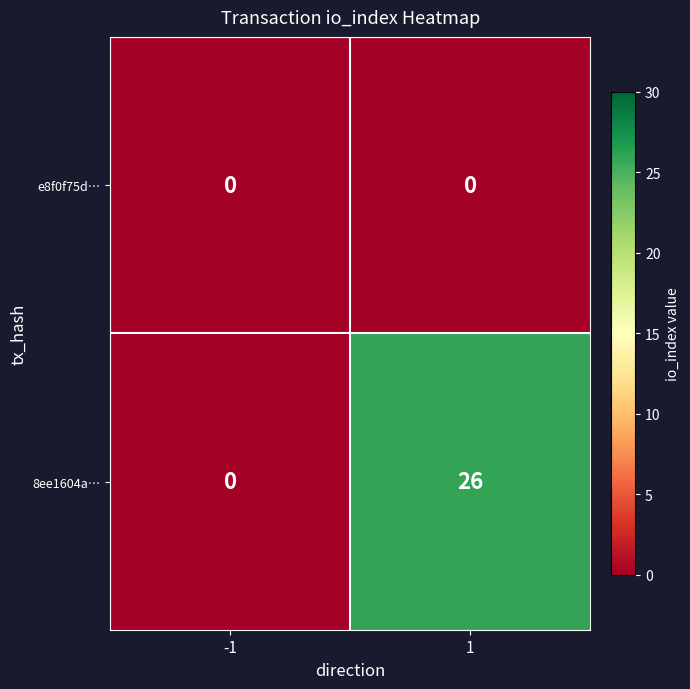

Which series has the largest total across all categories?

8ee1604a…